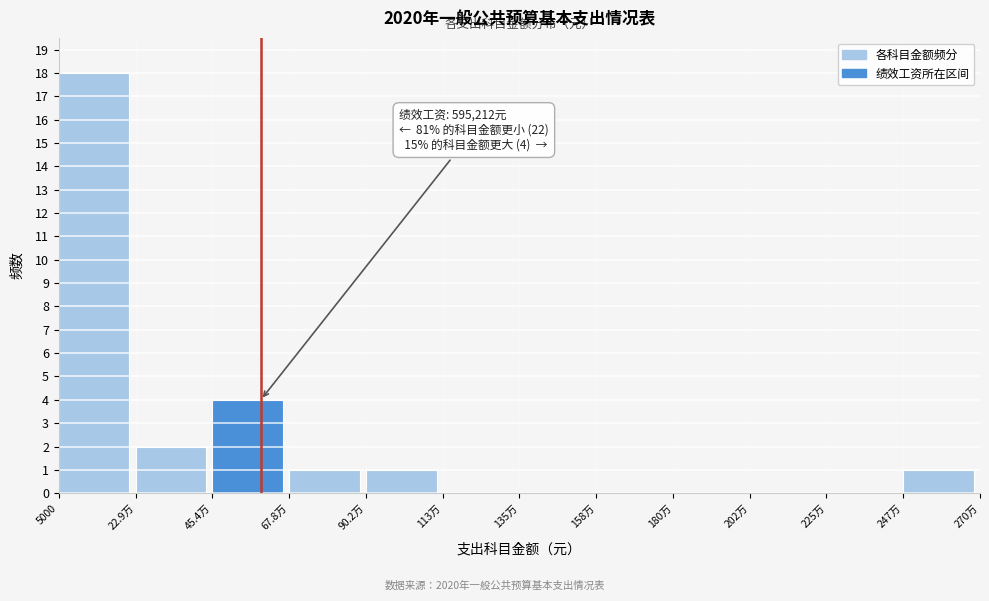

Reading left to right, transcribe all the data shown in this chart.

5000=18	22.9万=2	45.4万=4	67.8万=1	90.2万=1	113万=0	135万=0	158万=0	180万=0	202万=0	225万=0	247万=1